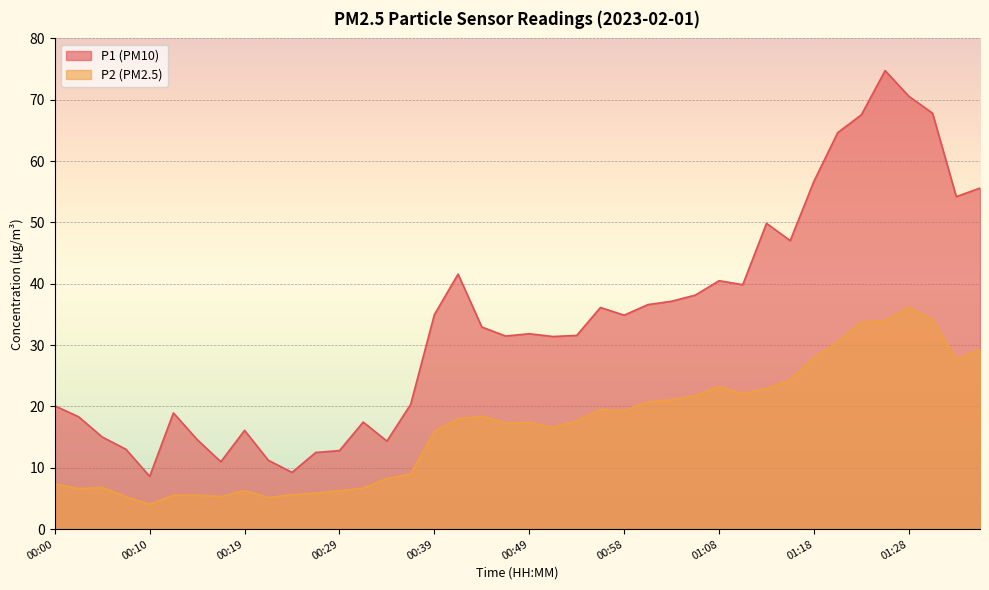

Which series has the largest range (max minus min)?

P1 (PM10)